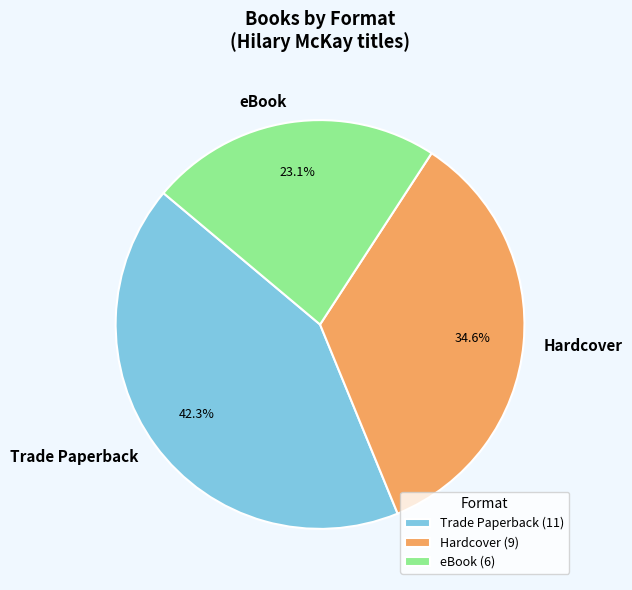

To the nearest percent, what portion does eBook represent?

23%